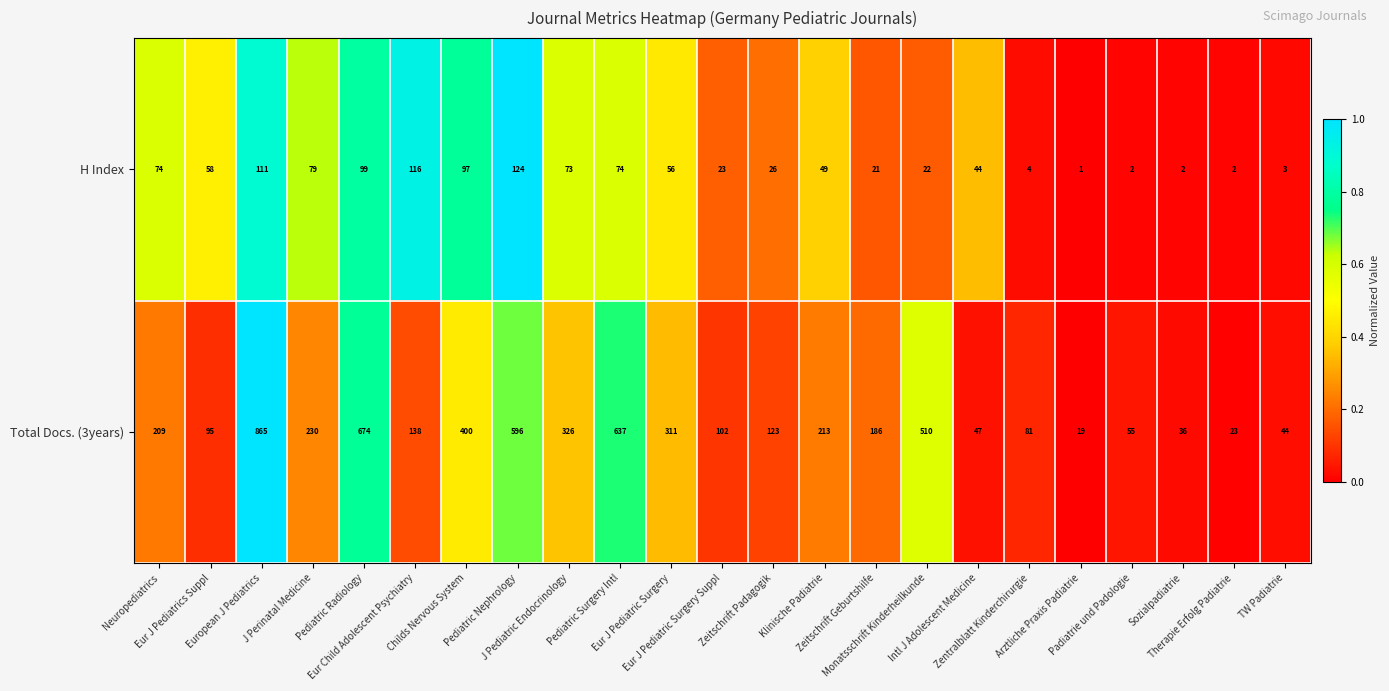

Which series has the largest range (max minus min)?

Total Docs. (3years)